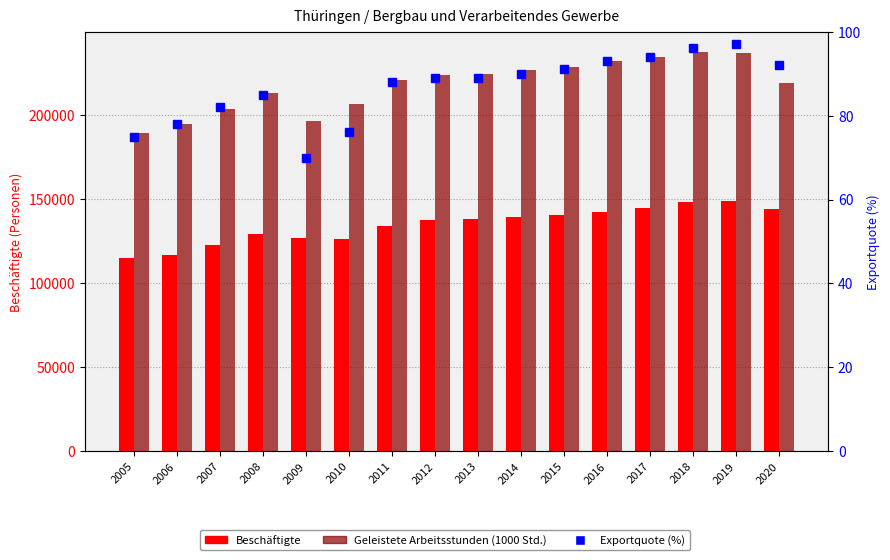

Are the bars grouped side by side (vs. stacked)?

Yes